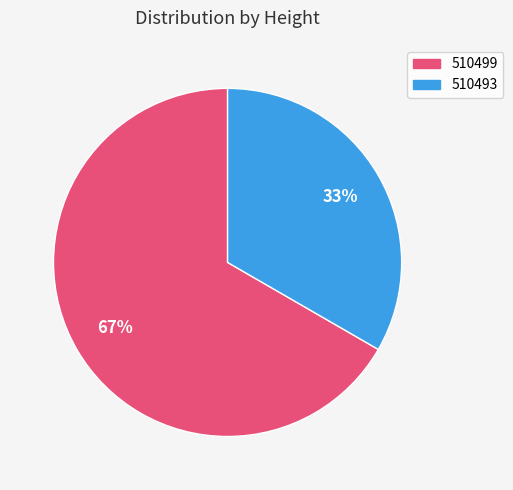

How many slices are in this pie chart?

2